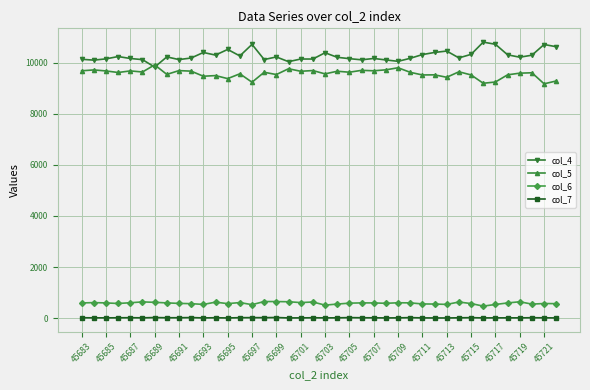

How many data points in col_4 are less than 10207?

20